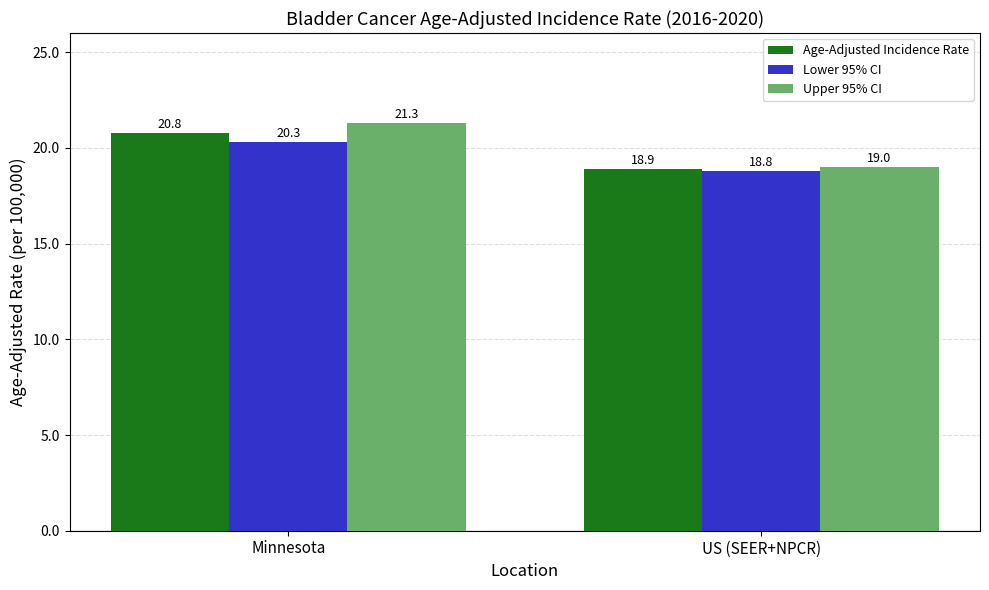

At US (SEER+NPCR), list the series in order from largest to smallest.

Upper 95% CI, Age-Adjusted Incidence Rate, Lower 95% CI